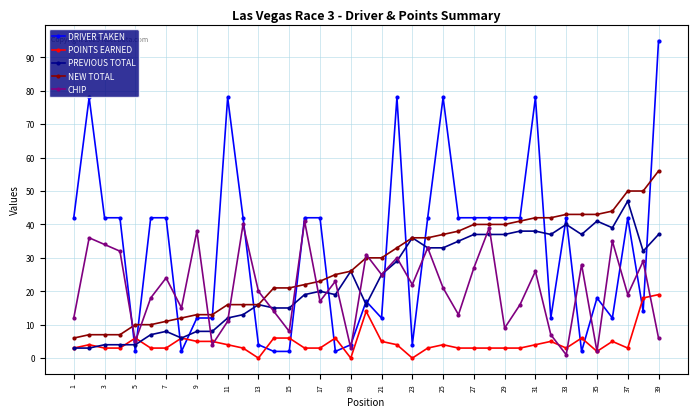

Which series has the largest range (max minus min)?

DRIVER TAKEN